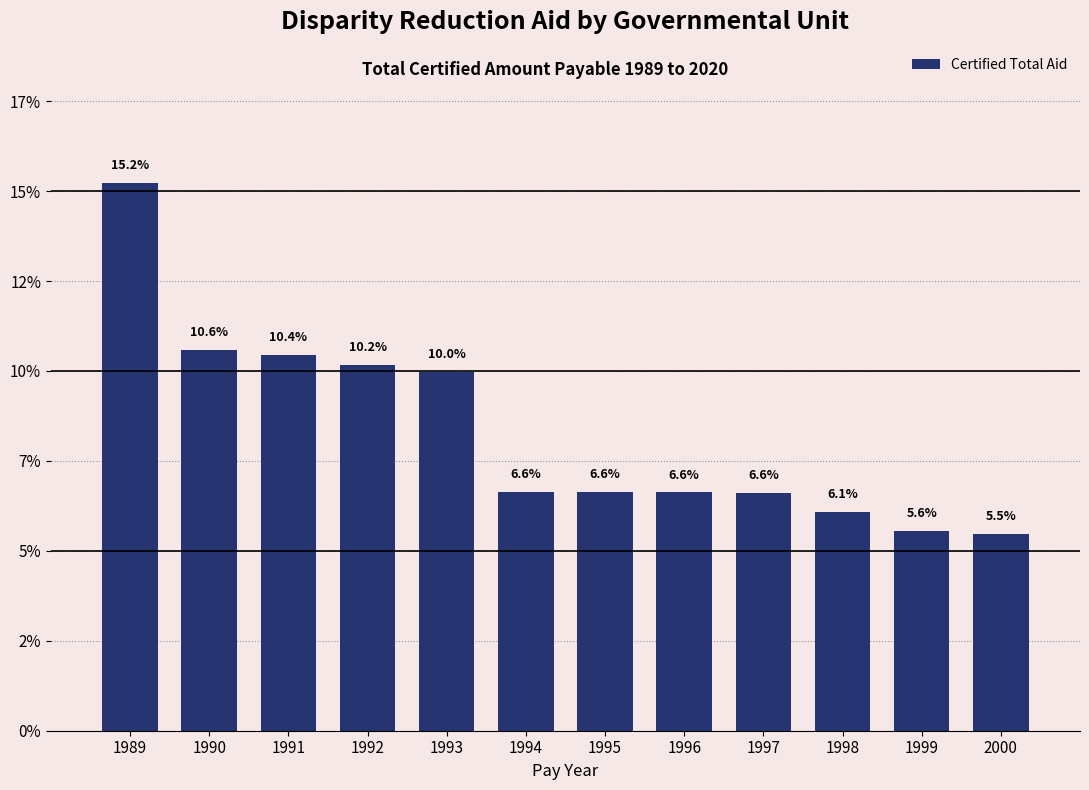

Does the chart contain any negative values?

No